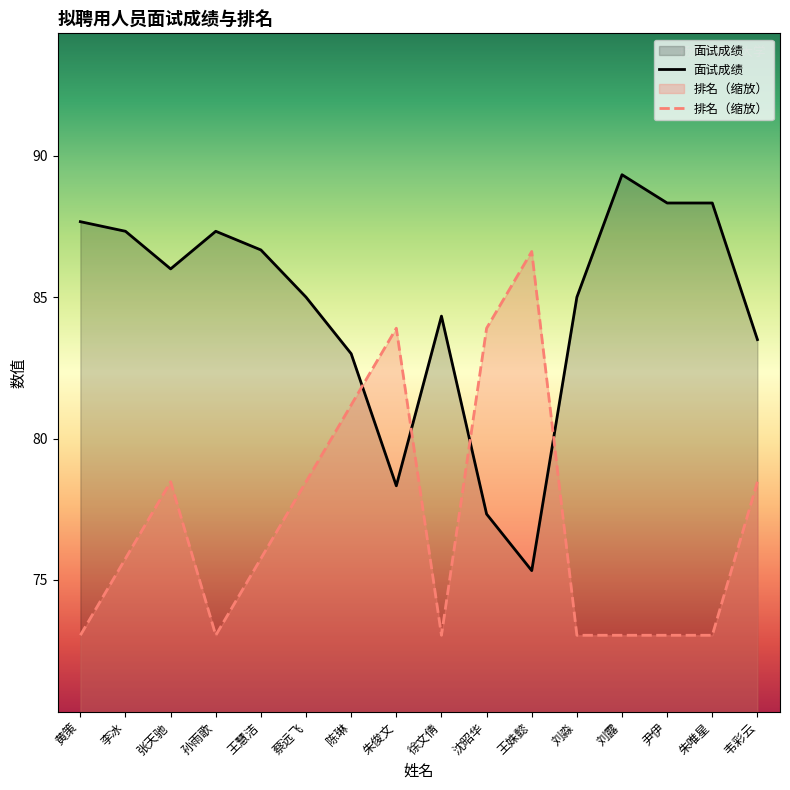

At 孙雨歌, list the series in order from largest to smallest.

面试成绩, 排名（缩放）